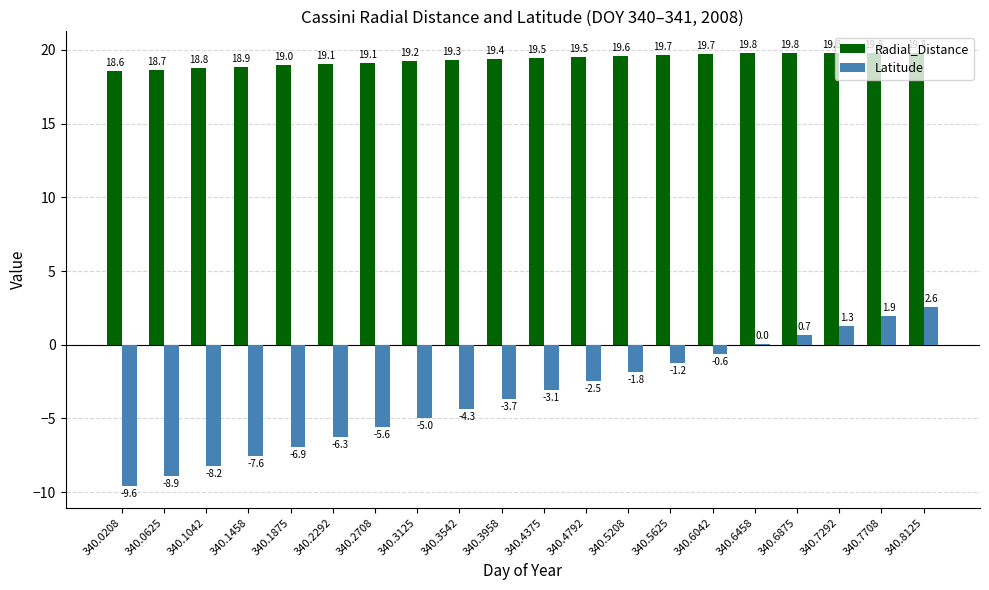

What is the greatest value displayed?

19.8